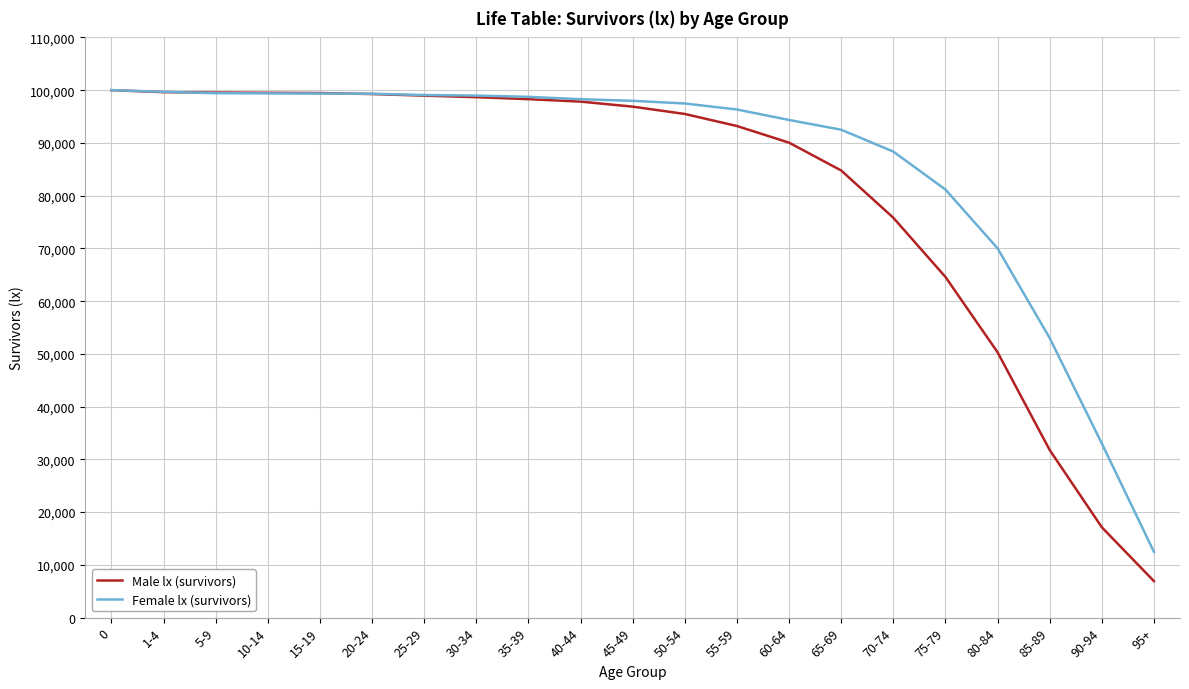

List the series in order of their overall mean, highest first.

Female lx (survivors), Male lx (survivors)